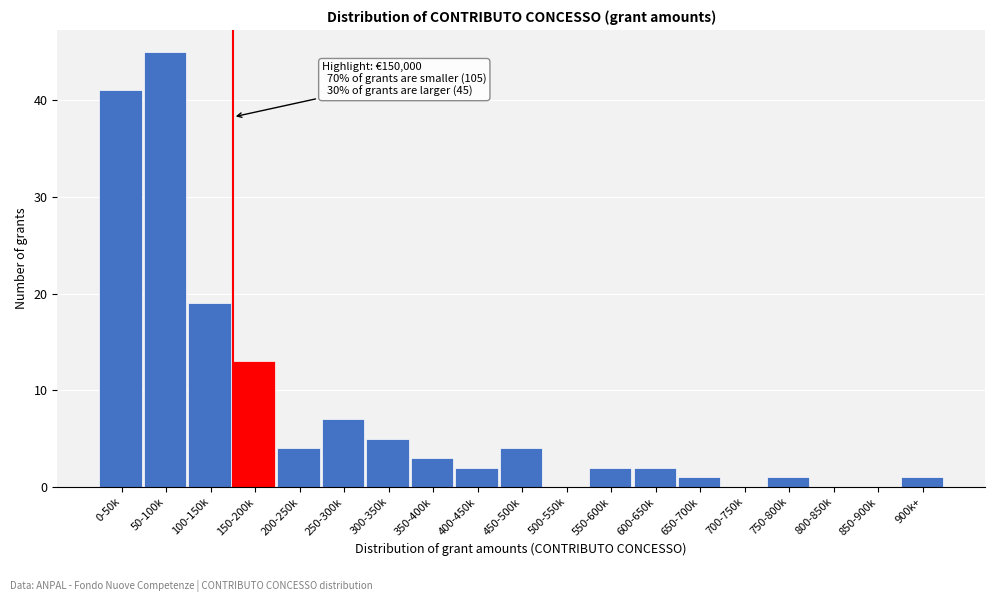

Reading left to right, what are all the values shown in this chart?

0-50k=41	50-100k=45	100-150k=19	150-200k=13	200-250k=4	250-300k=7	300-350k=5	350-400k=3	400-450k=2	450-500k=4	500-550k=0	550-600k=2	600-650k=2	650-700k=1	700-750k=0	750-800k=1	800-850k=0	850-900k=0	900k+=1